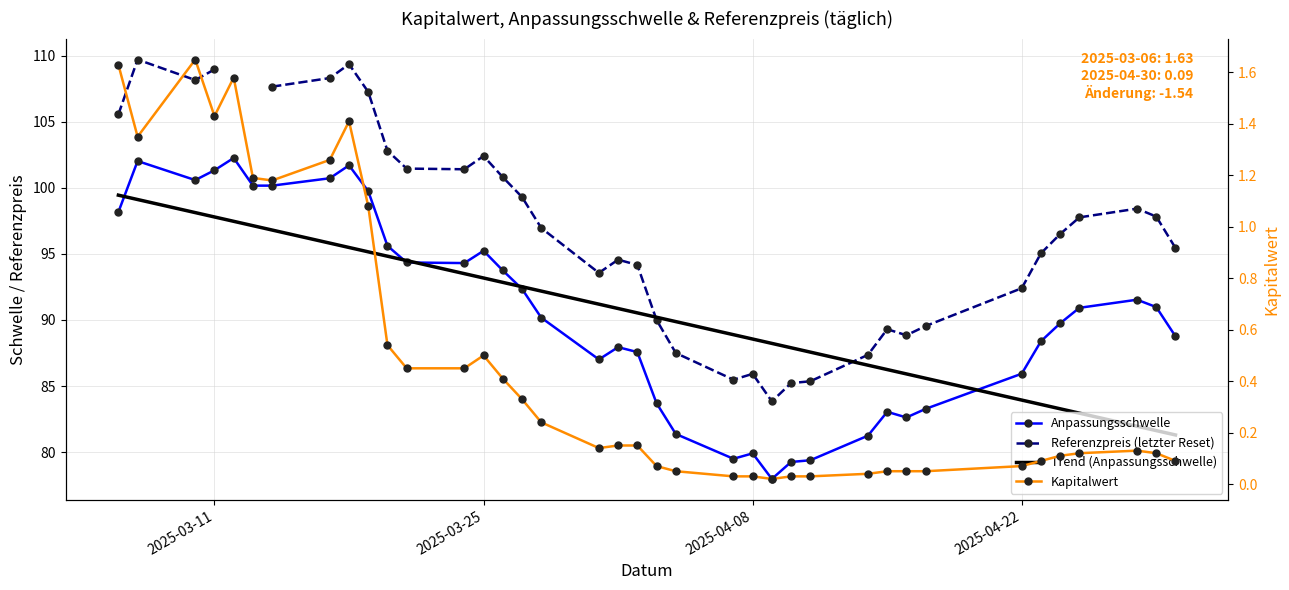

True or false: Referenzpreis (letzter Reset) has more than 0 points higher than both neighbors.

True